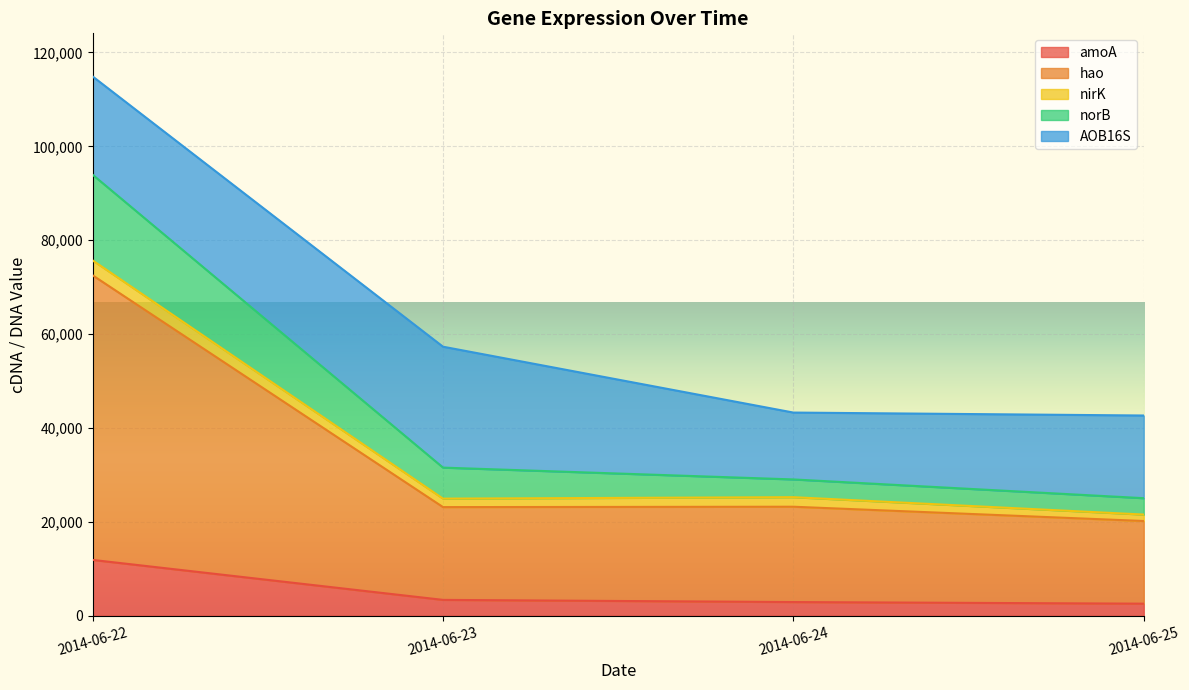

What is the minimum value for amoA?

2567.8